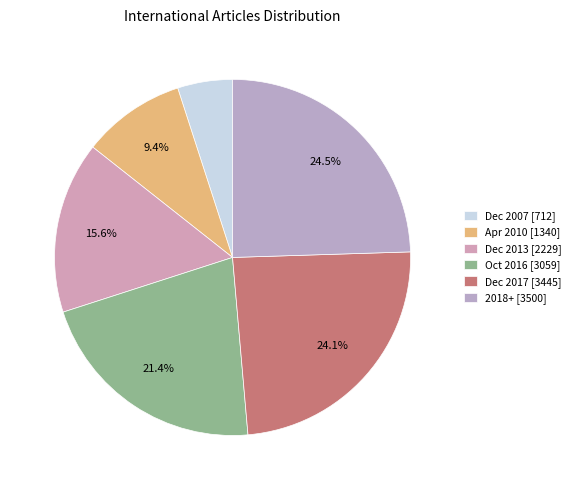

Is there a majority slice in this chart?

No